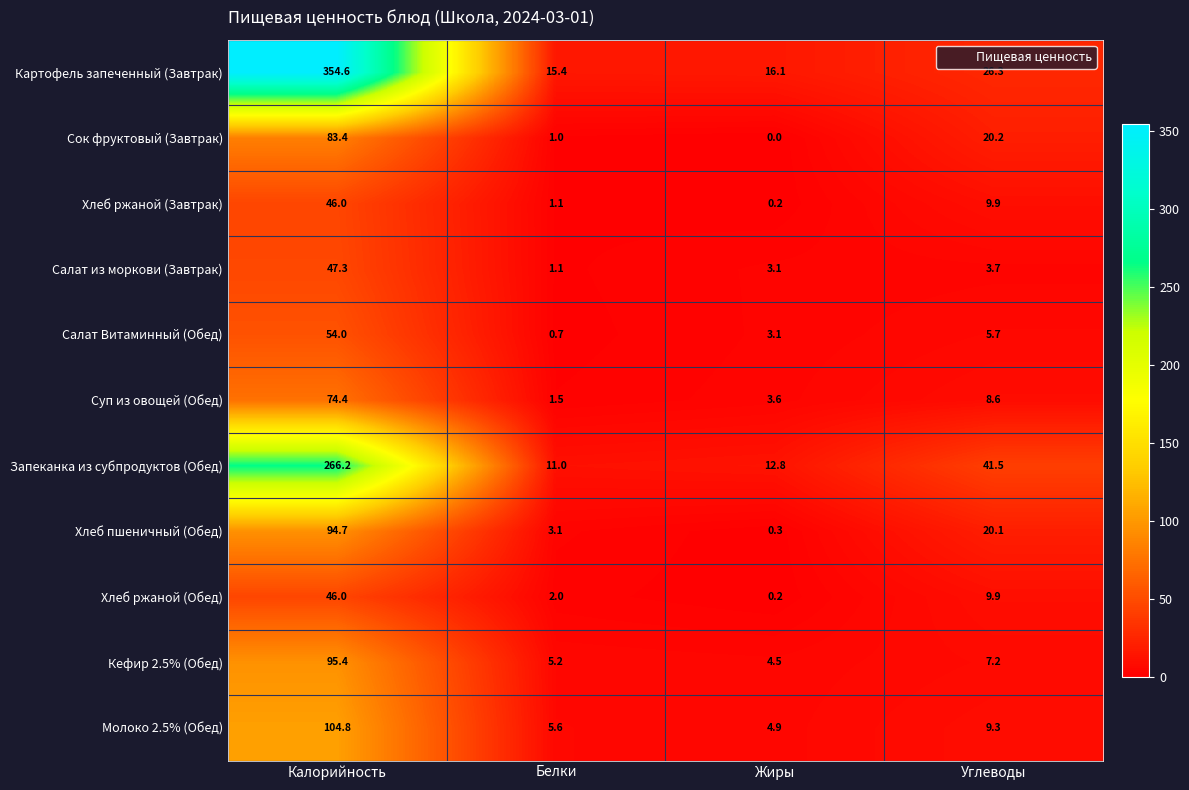

What is the sum of all Сок фруктовый (Завтрак) values?

104.6